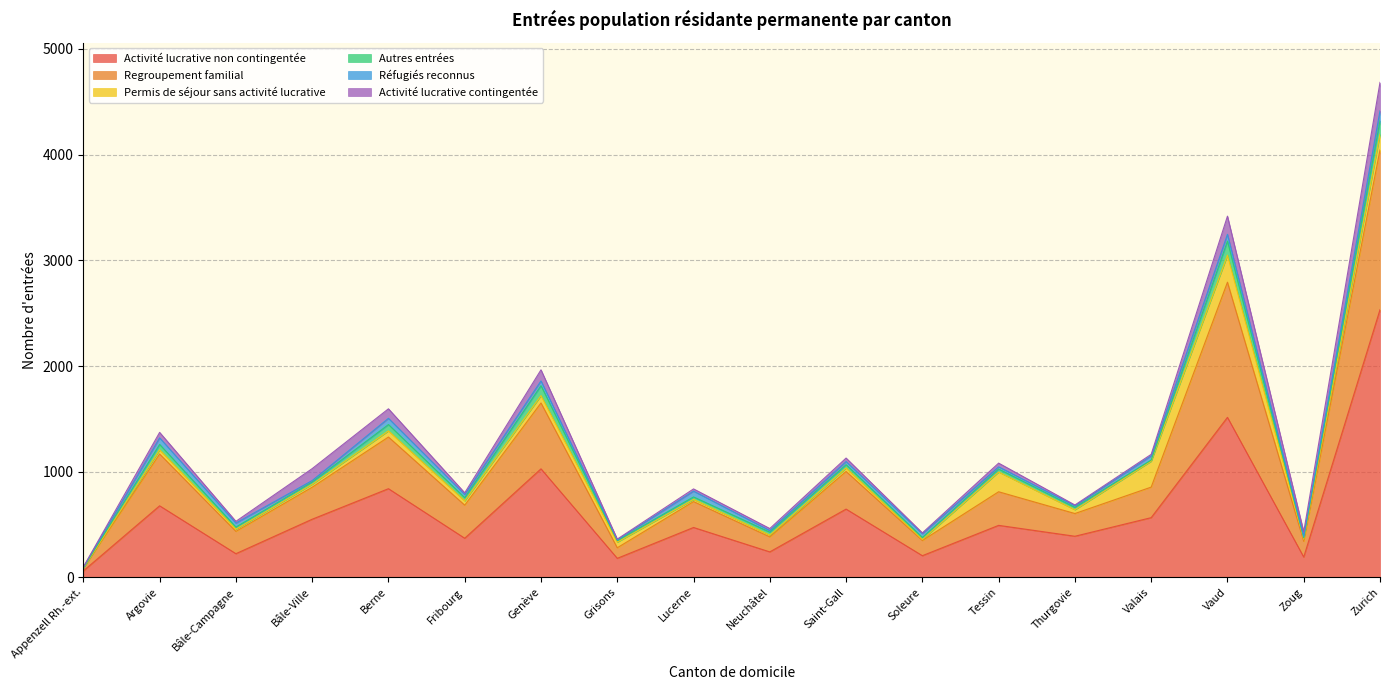

Rank the series at Grisons from highest to lowest value.

Activité lucrative non contingentée, Regroupement familial, Permis de séjour sans activité lucrative, Autres entrées, Réfugiés reconnus, Activité lucrative contingentée